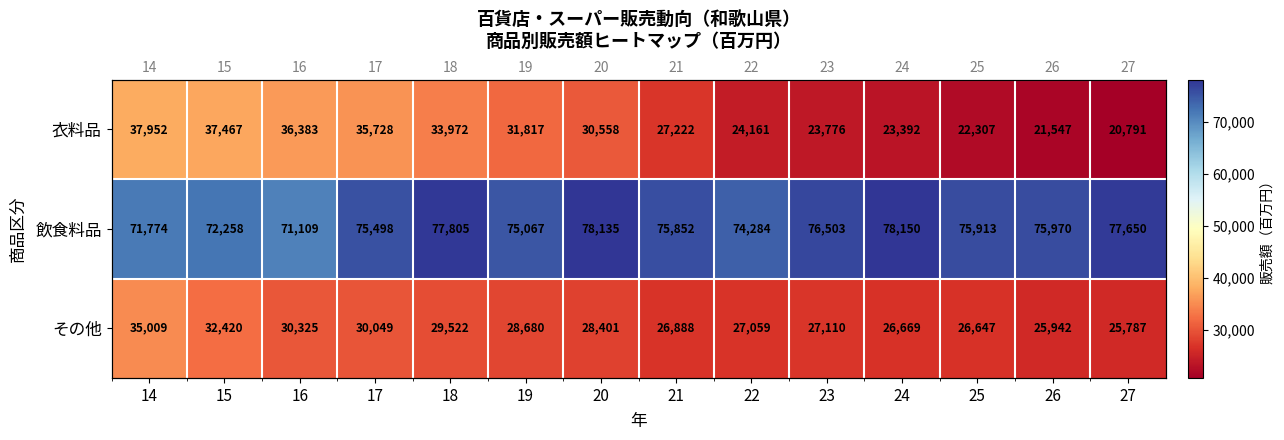

At which label does 衣料品 first exceed 30558?

14